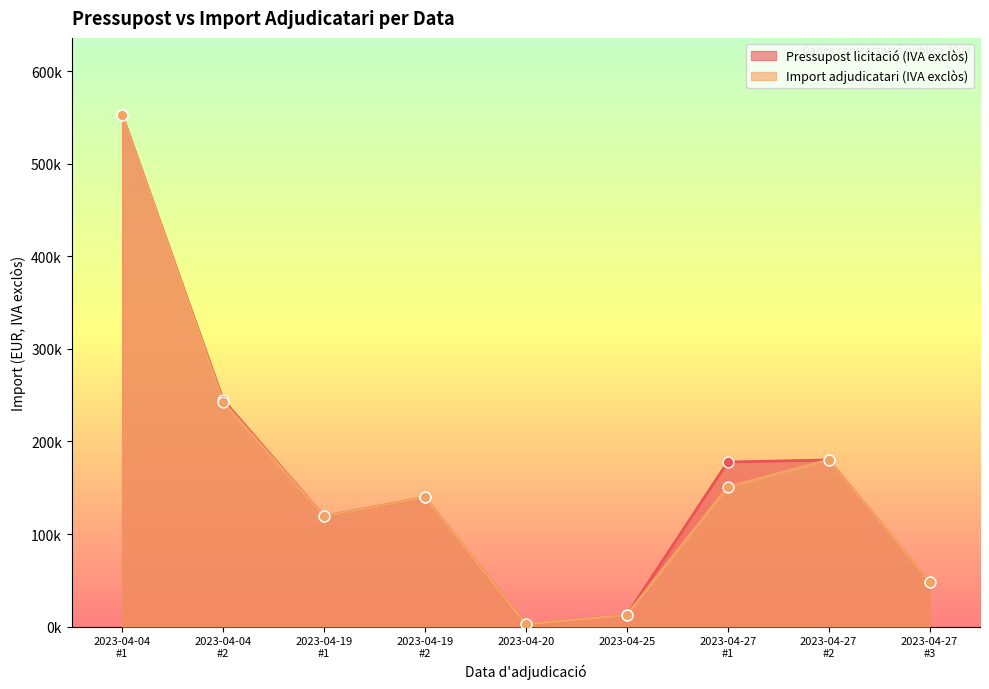

At which category is the sum across all series the highest?

2023-04-04
#1